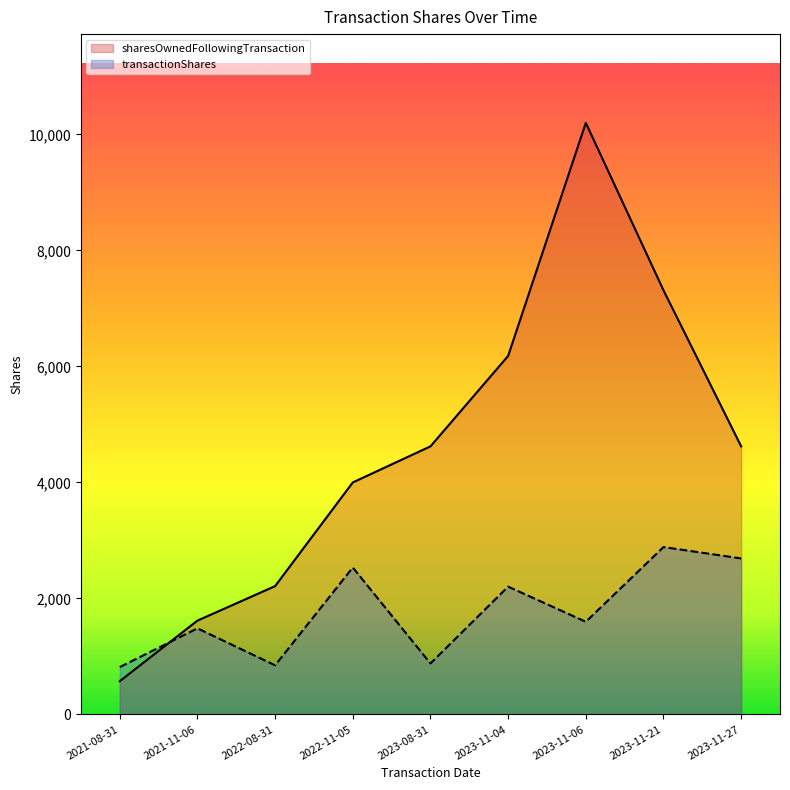

What is the difference between the highest and lowest values at 2021-11-06?

133